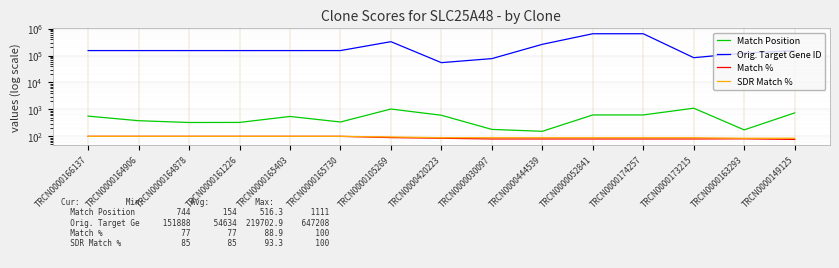

True or false: SDR Match % and Match % intersect in this chart.

False